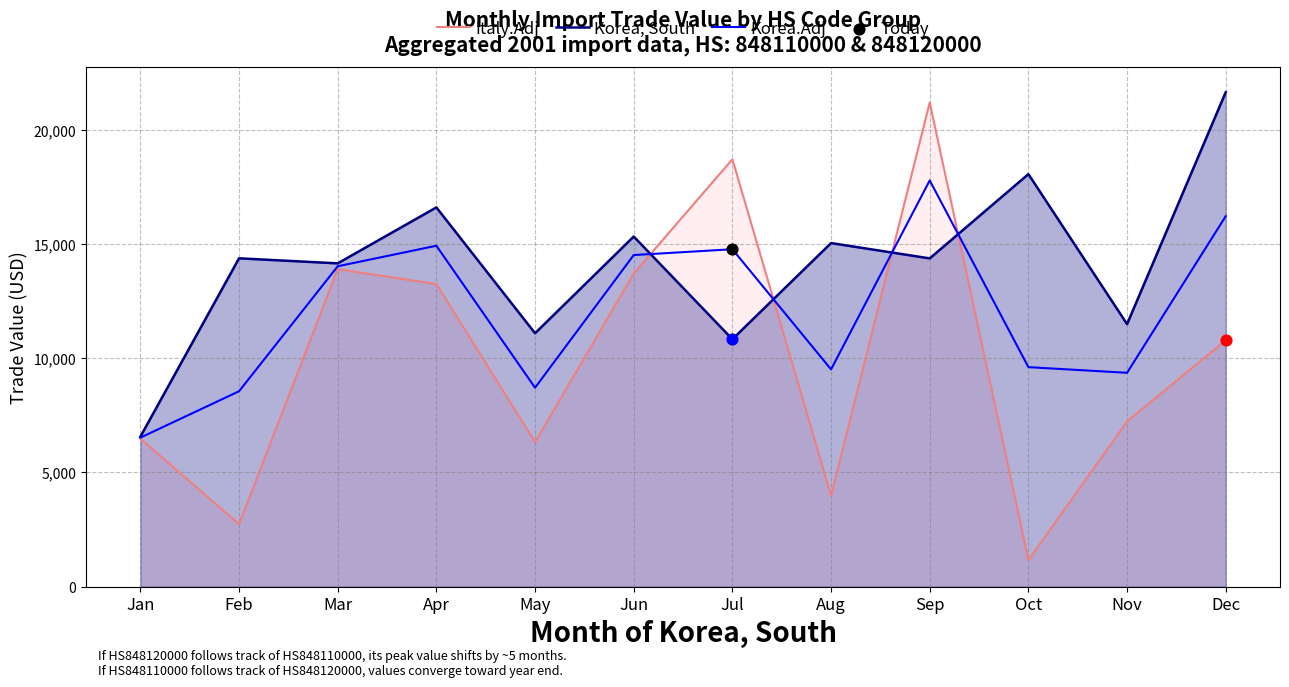

Which series has the largest Y range (max minus min)?

Italy.Adj